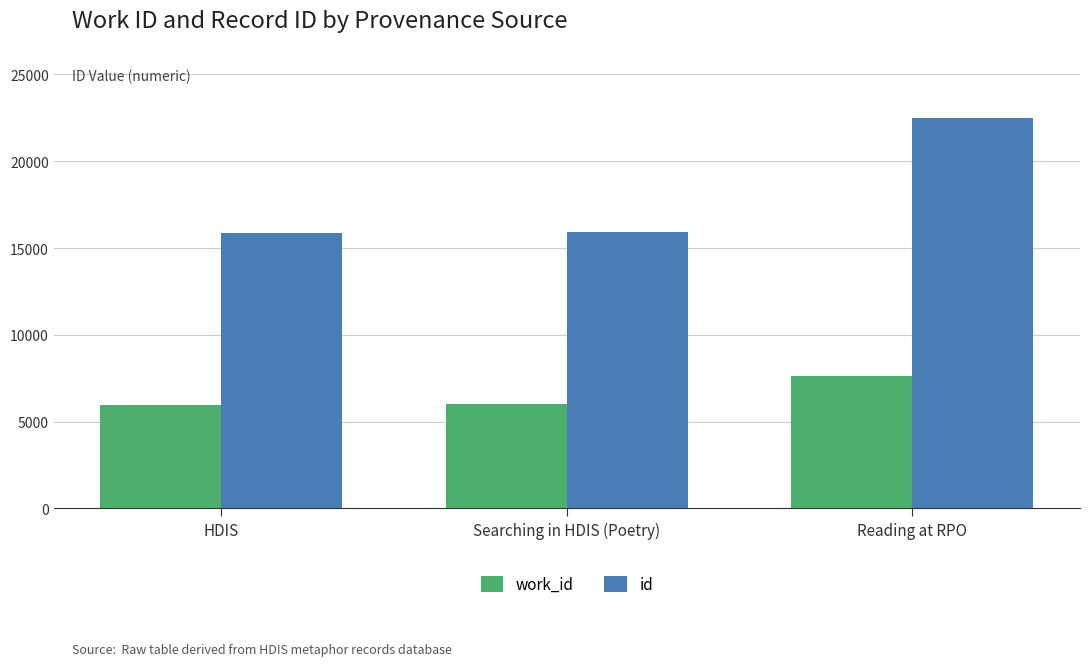

What is the sum of the id values at Searching in HDIS (Poetry) and HDIS?

31839